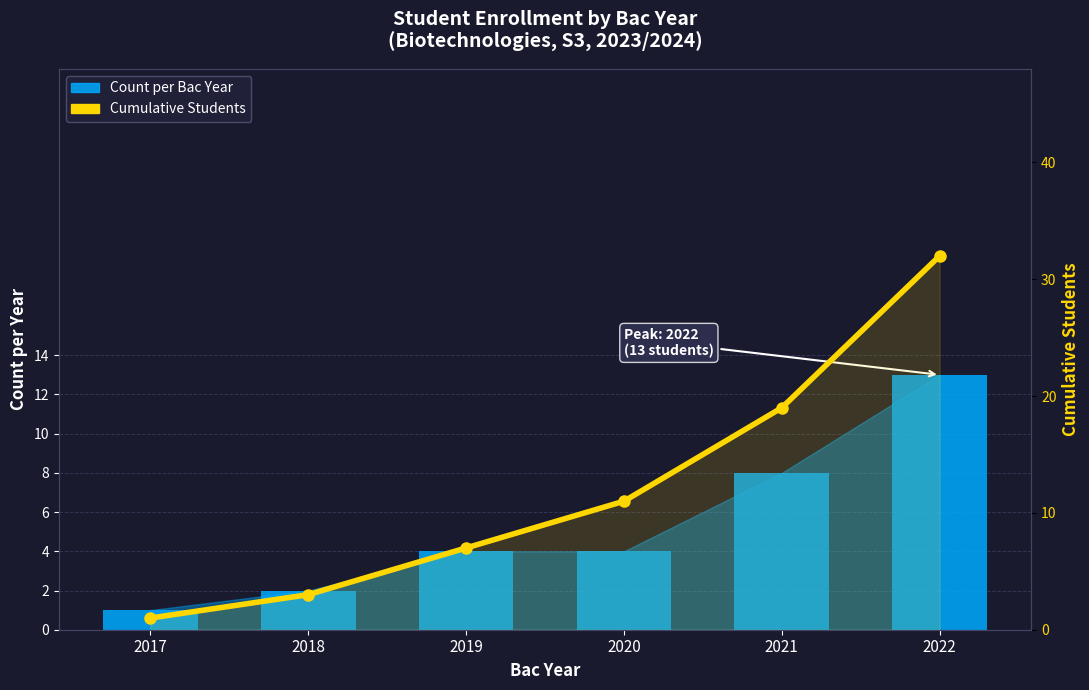

Are the bars horizontal?

No